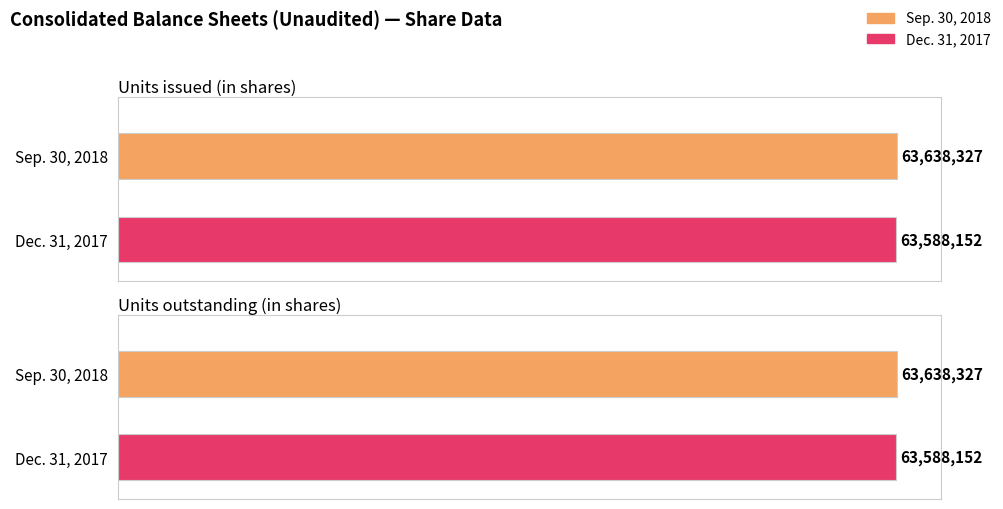

What is the lowest value of the Sep. 30, 2018 series?

63638327